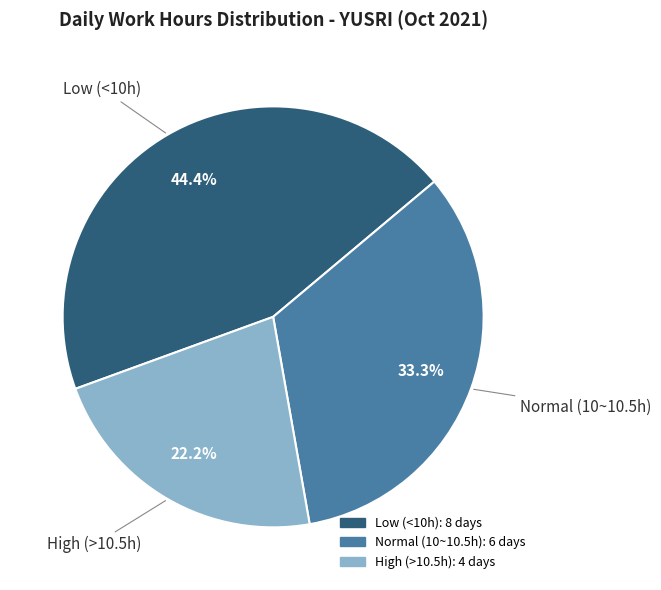

Is there any slice that represents more than half of the pie?

No